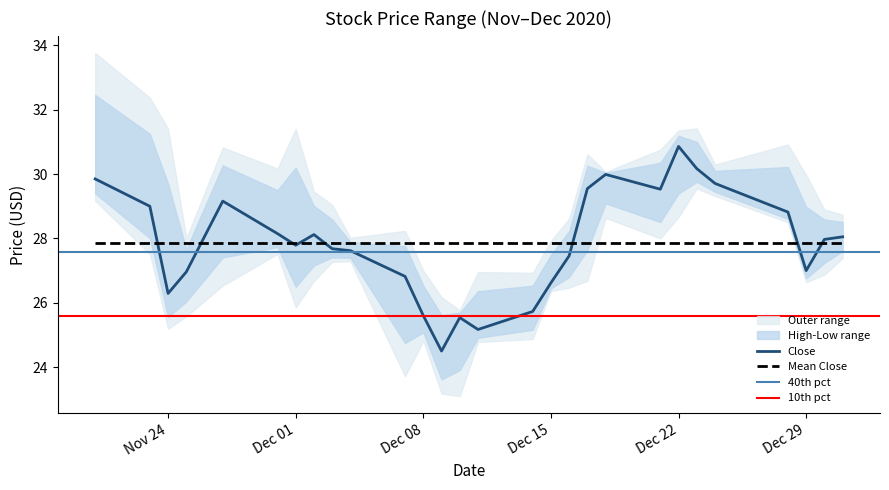

How many data points in Close are less than 27?

9